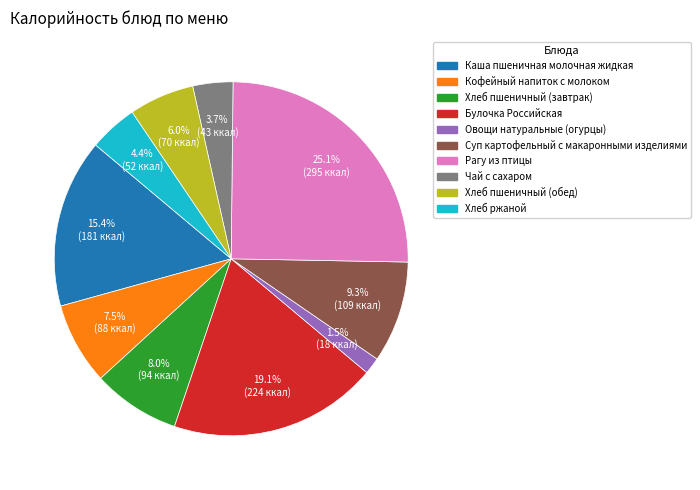

Is Каша пшеничная молочная жидкая the majority of the pie?

No